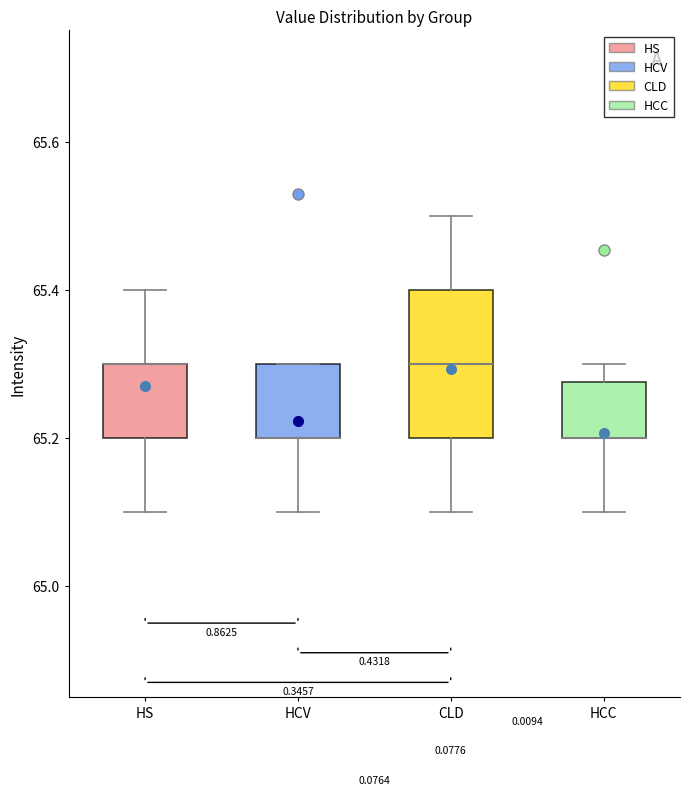

Reading left to right, transcribe this box plot: for each box, give where its median line is, the range the box spans, and where its two whiskers end, as read against the y-axis. The values are not printed on the chart, so give them approximately, as read against the axis.

HS: median 65.30 (drawn on the box's upper edge), box 65.20 to 65.30, whiskers 65.10 to 65.40
HCV: median 65.20 (drawn on the box's lower edge), box 65.20 to 65.30, whiskers 65.10 to 65.30
CLD: median 65.30, box 65.20 to 65.40, whiskers 65.10 to 65.50
HCC: median 65.20 (drawn on the box's lower edge), box 65.20 to 65.28, whiskers 65.10 to 65.30